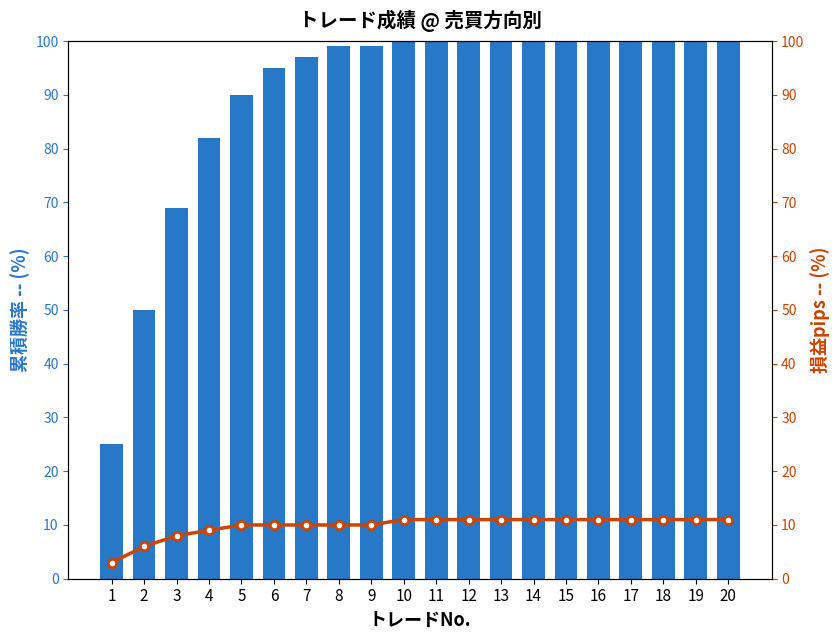

Which series has the largest total across all categories?

累積勝率